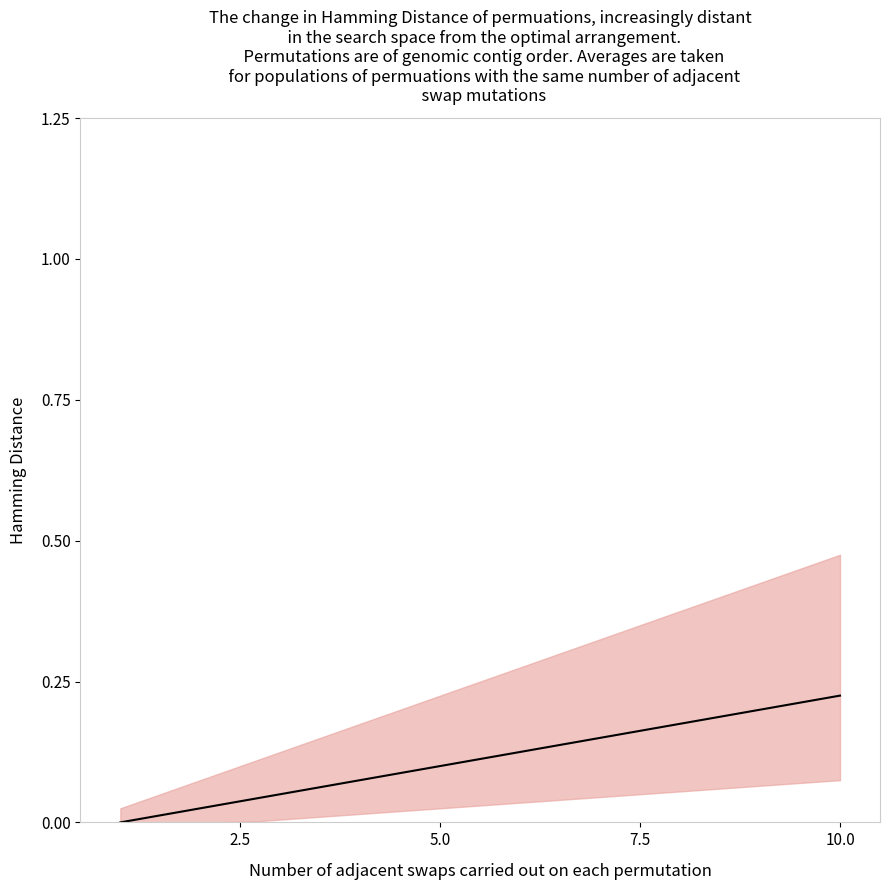

Does the chart display data point markers on the line(s)?

No